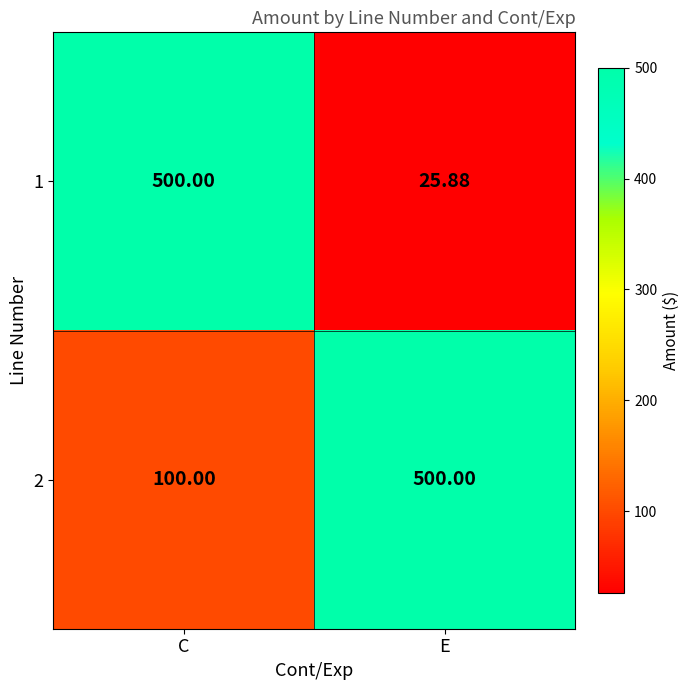

Which label corresponds to the smallest value in the chart?

E